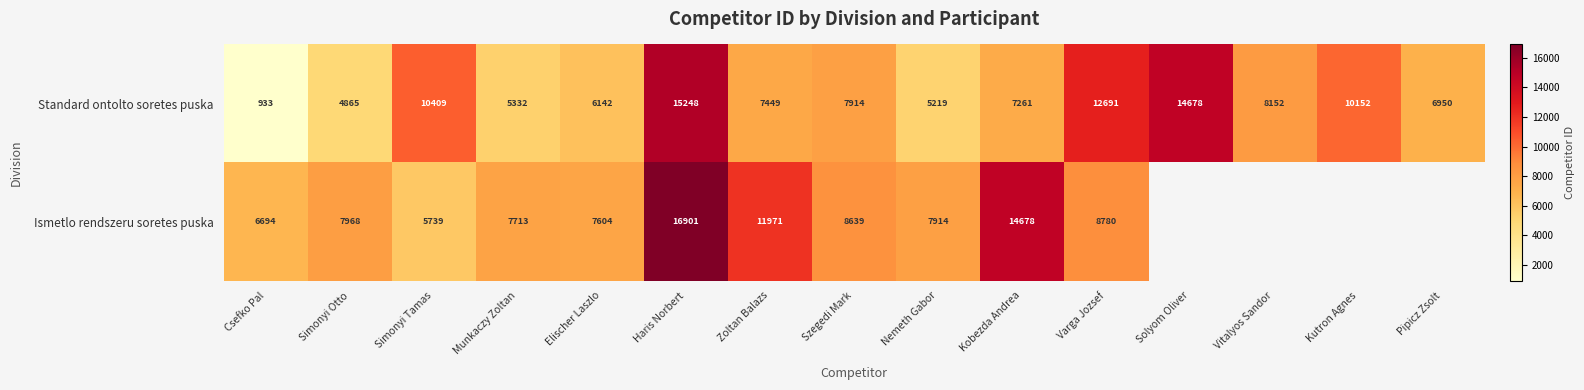

At which category is the sum across all series the highest?

Haris Norbert